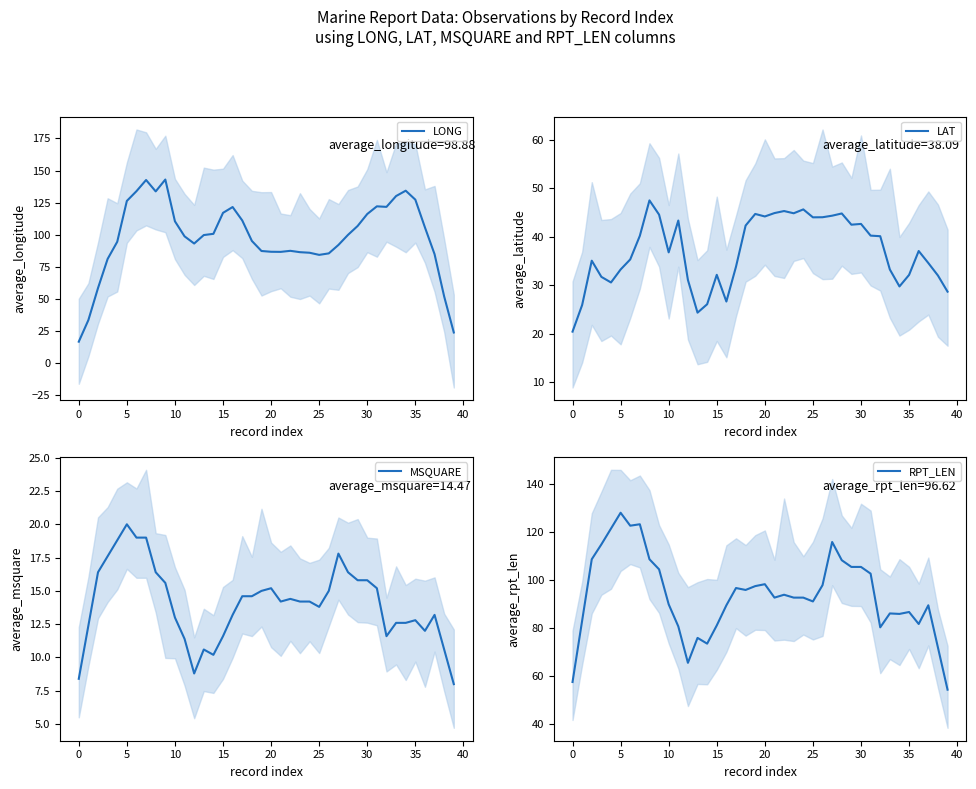

What is the highest value of the RPT_LEN series?

128.0